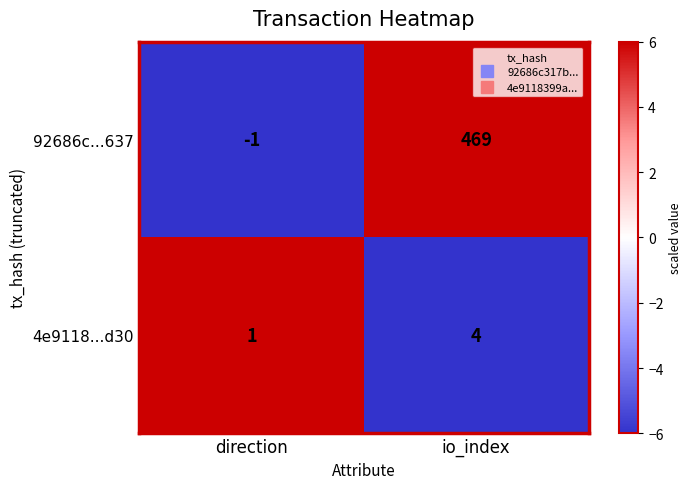

Count the number of categories in the chart.

2